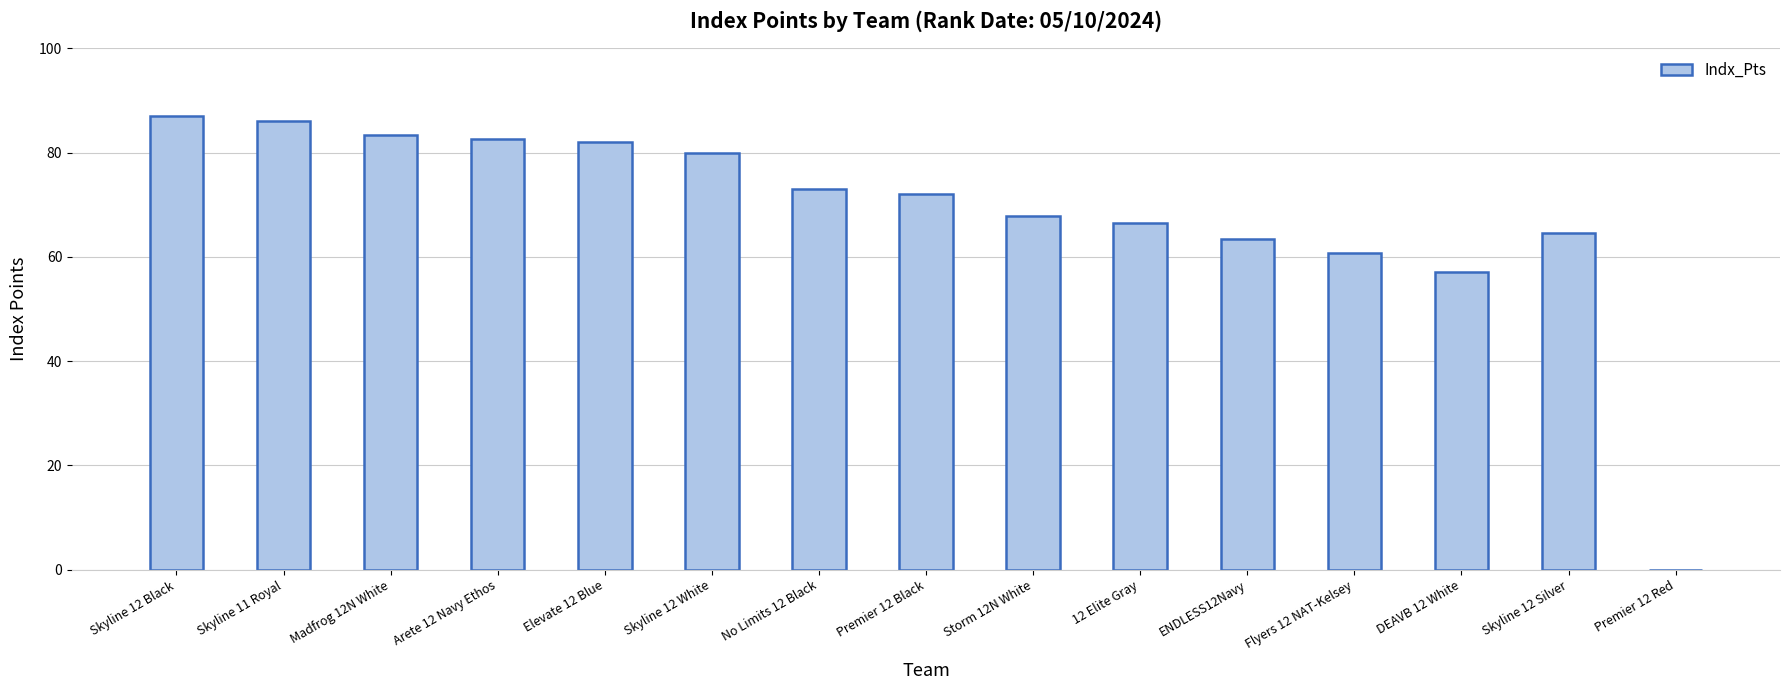

What is the maximum value shown in the chart?

87.1